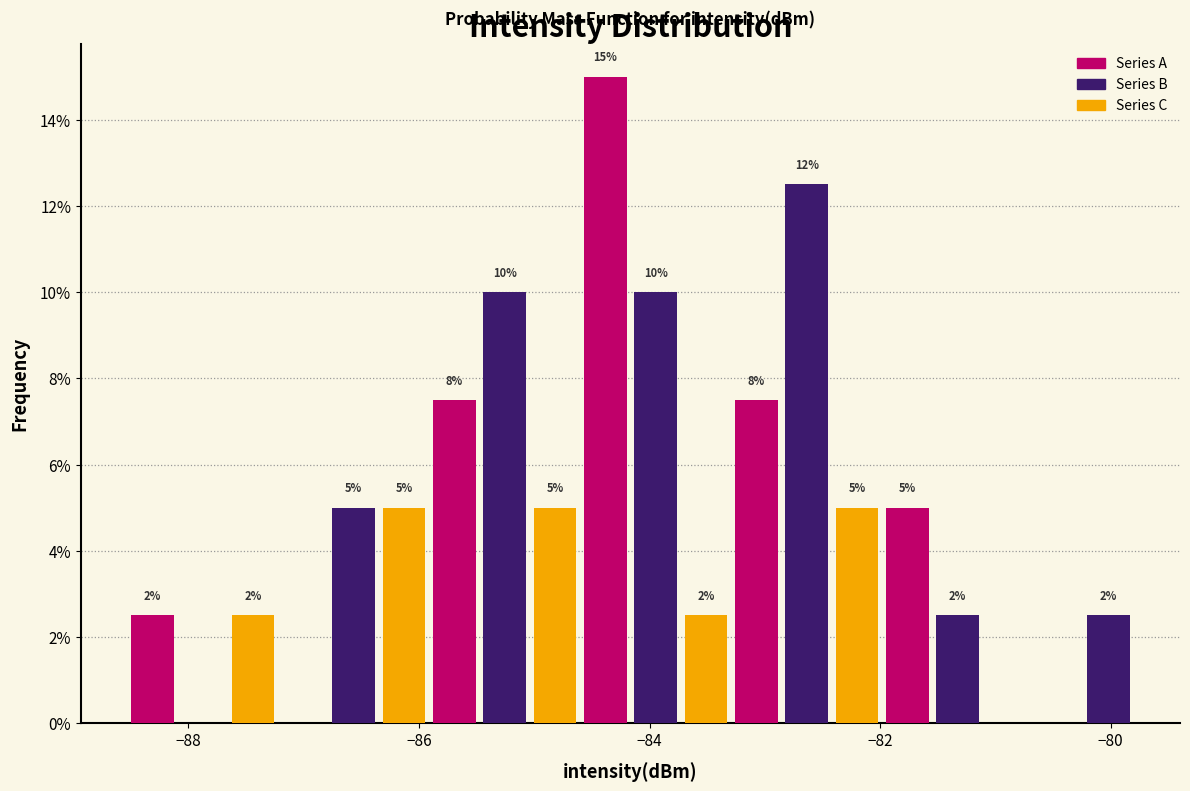

Read against the x-axis, roughly where is the centre of the tallest bar?

-84.4